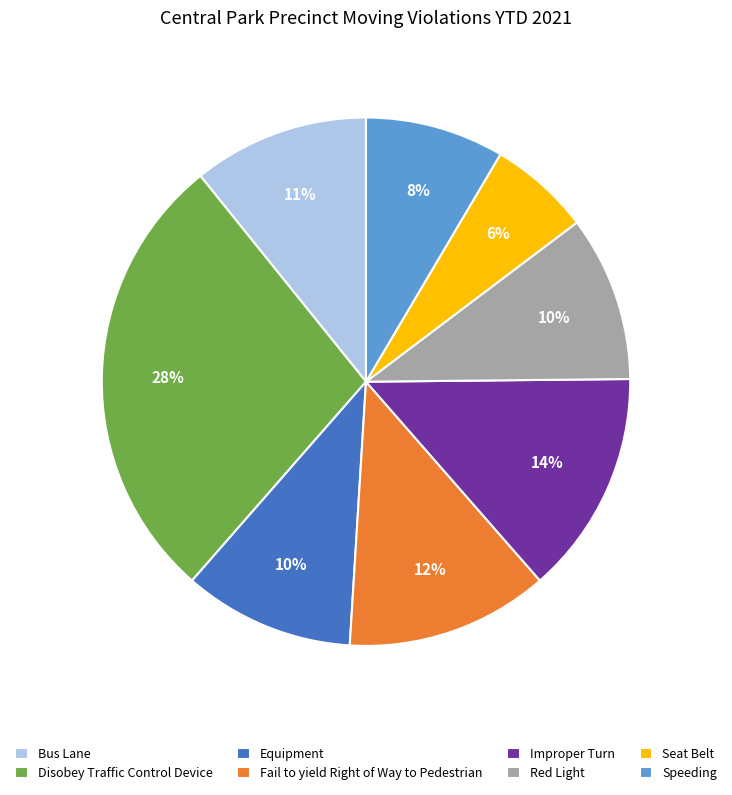

Which slice is the largest?

Disobey Traffic Control Device